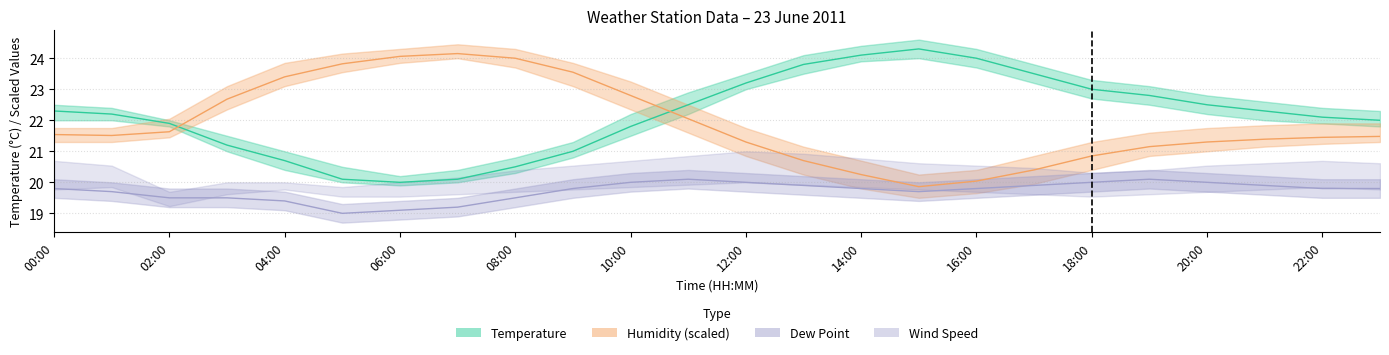

The Temperature series shows 20.1 at 07:00. True or false?

True